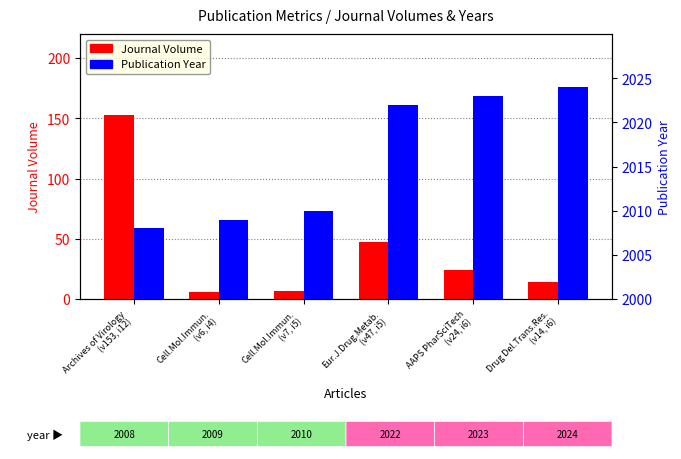

What is the difference between the highest and lowest values at Eur.J.Drug.Metab.
(v47, i5)?

1975